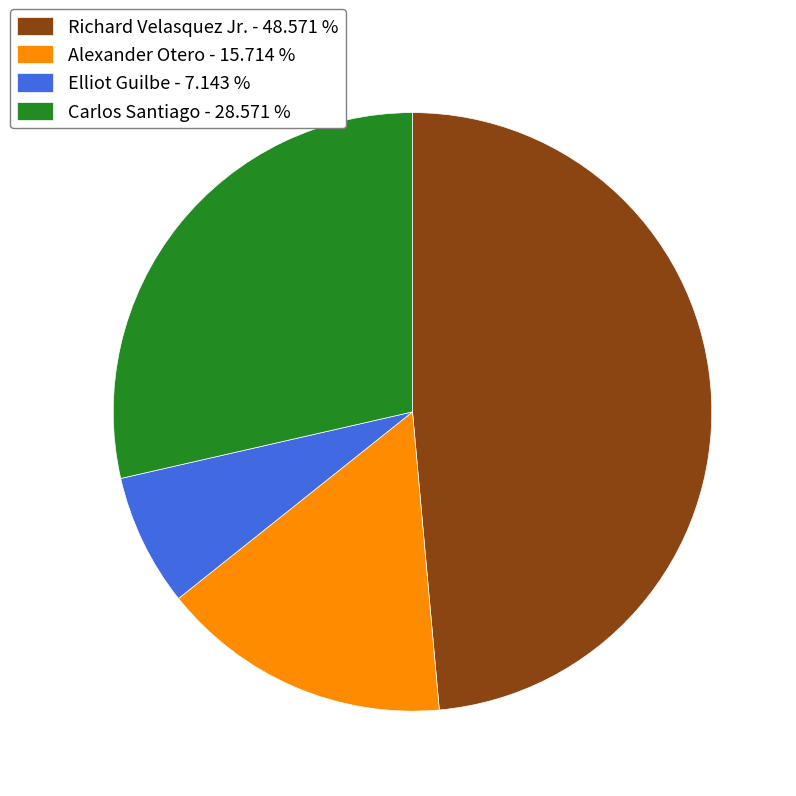

Which category has the smallest portion of the pie?

Elliot Guilbe